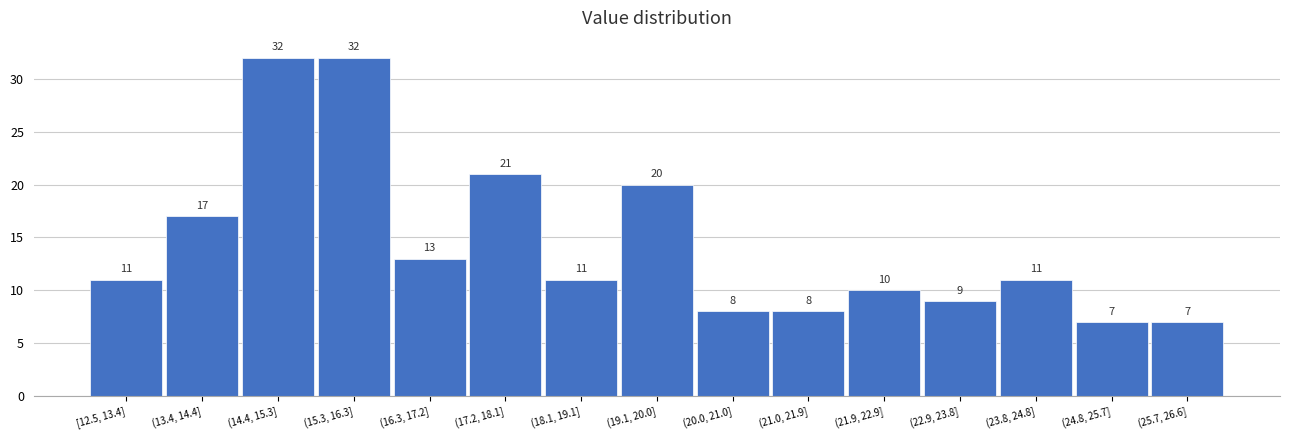

Reading left to right, transcribe all the data shown in this chart.

[12.5, 13.4]=11	(13.4, 14.4]=17	(14.4, 15.3]=32	(15.3, 16.3]=32	(16.3, 17.2]=13	(17.2, 18.1]=21	(18.1, 19.1]=11	(19.1, 20.0]=20	(20.0, 21.0]=8	(21.0, 21.9]=8	(21.9, 22.9]=10	(22.9, 23.8]=9	(23.8, 24.8]=11	(24.8, 25.7]=7	(25.7, 26.6]=7